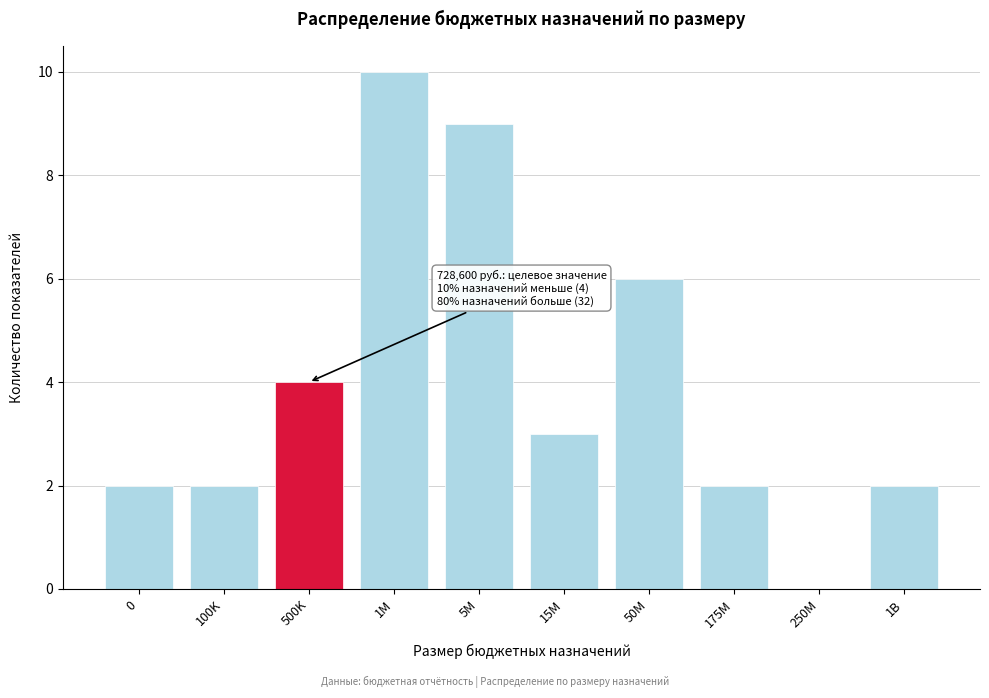

Reading left to right, transcribe all the data shown in this chart.

0=2	100K=2	500K=4	1M=10	5M=9	15M=3	50M=6	175M=2	250M=0	1B=2